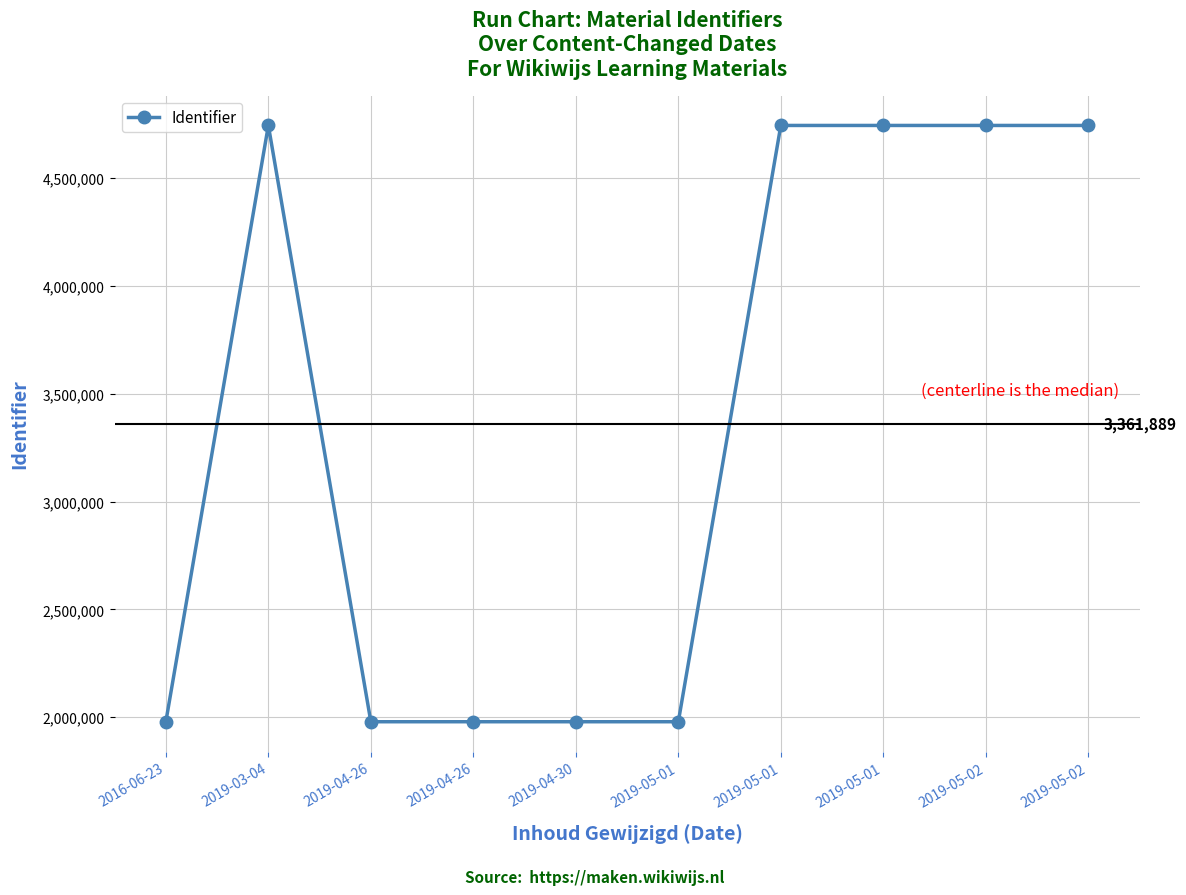

Is it true that the value at 2019-05-01 is 6828717?

False